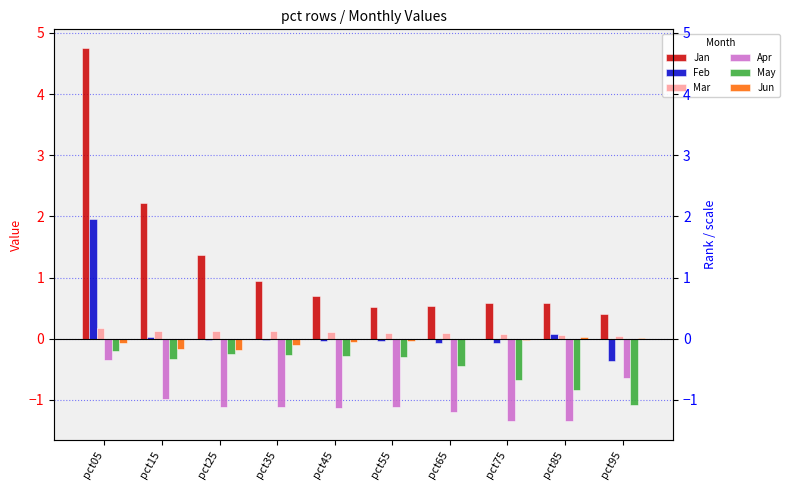

How many Mar values are between 0 and 1?

10